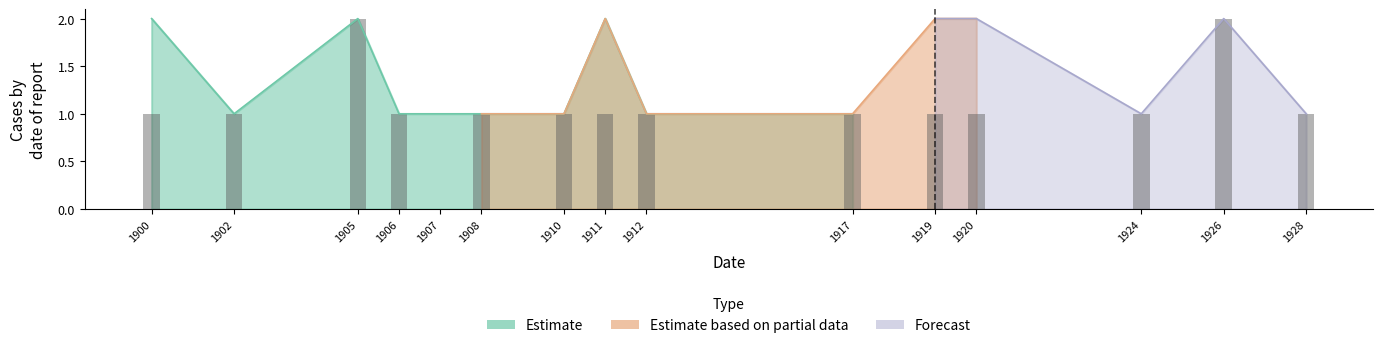

What is the label of the 18th bar from the right?

1900